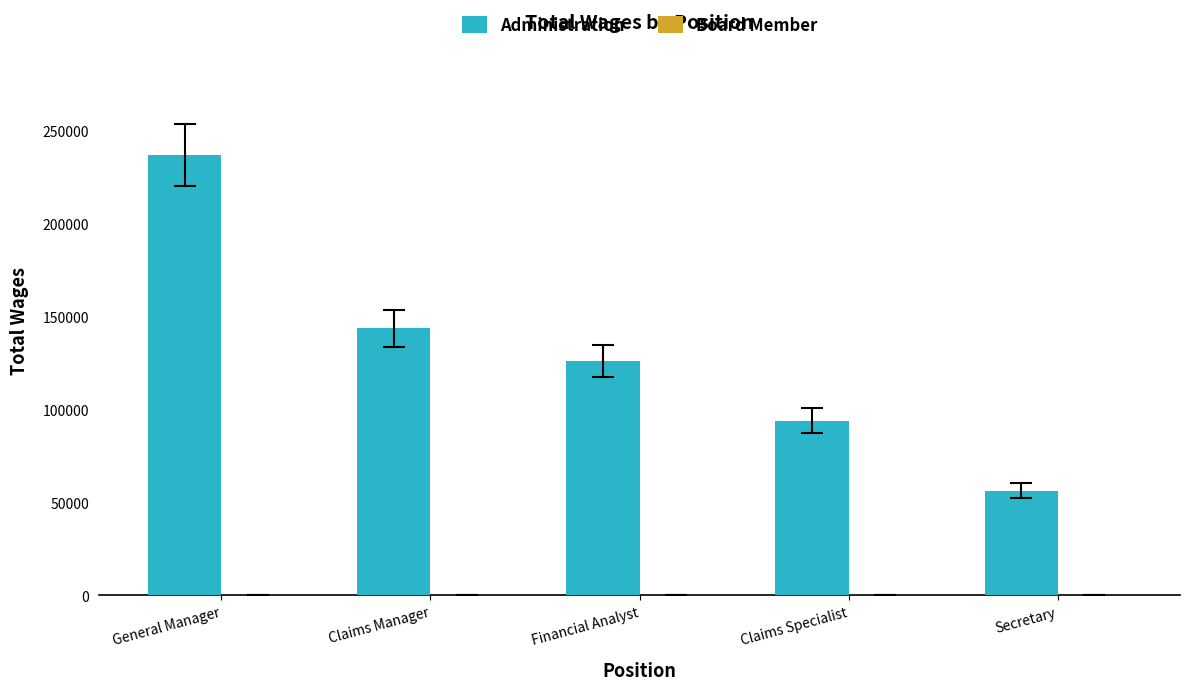

What is the label of the 5th bar from the right?

General Manager